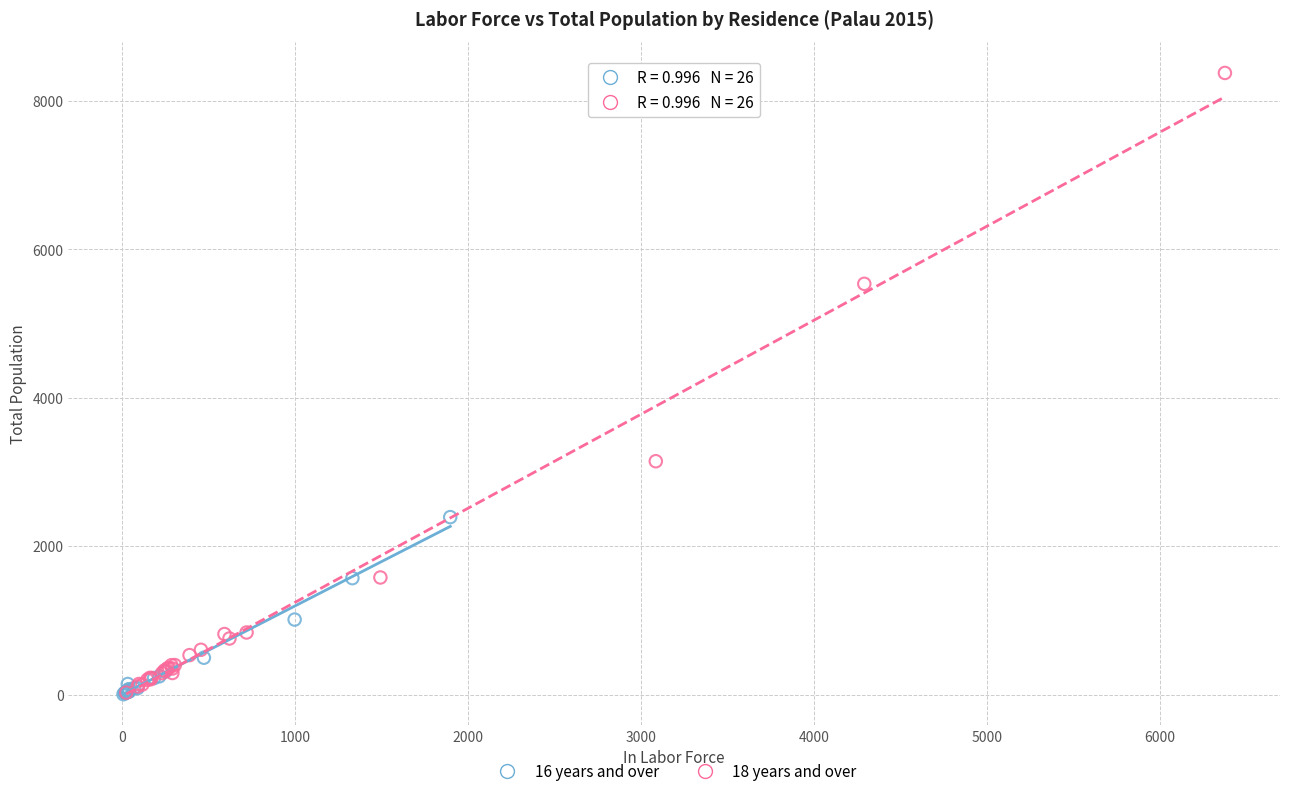

Which series has the largest Y range (max minus min)?

18 years and over